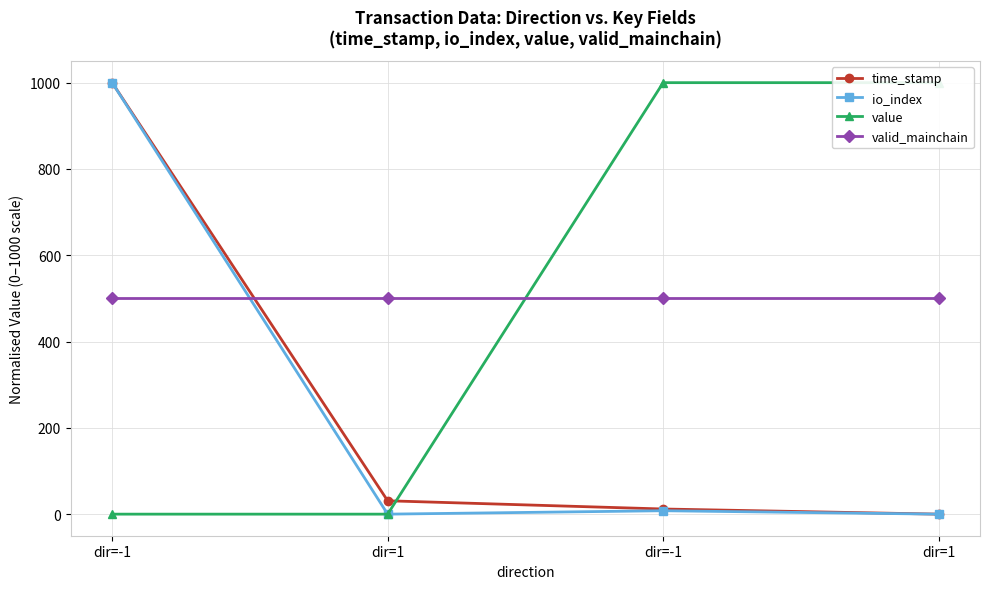

Between dir=1 and dir=-1, which is larger?

dir=-1